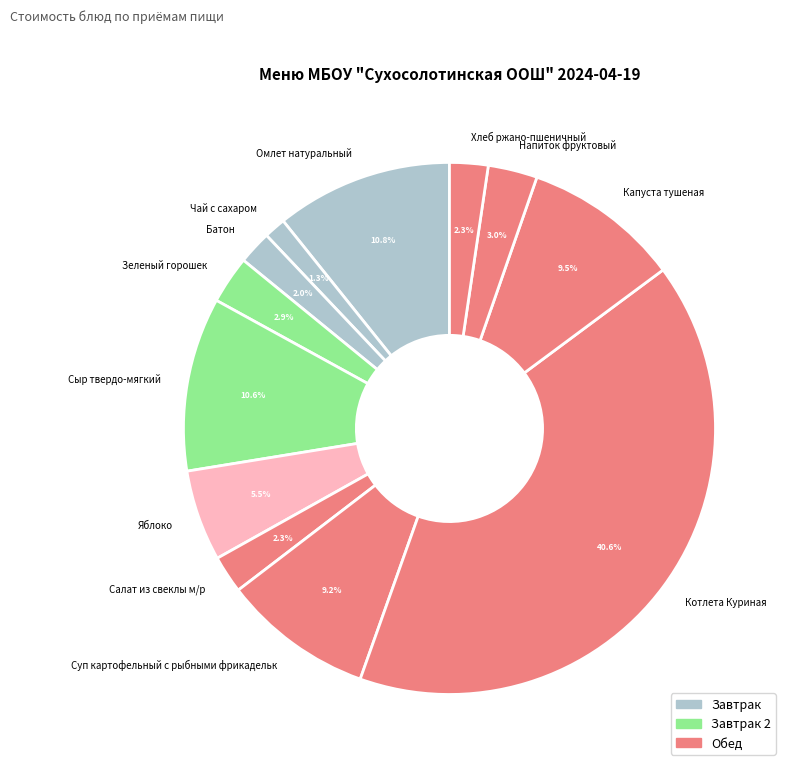

Which category has the biggest portion of the pie?

Котлета Куриная